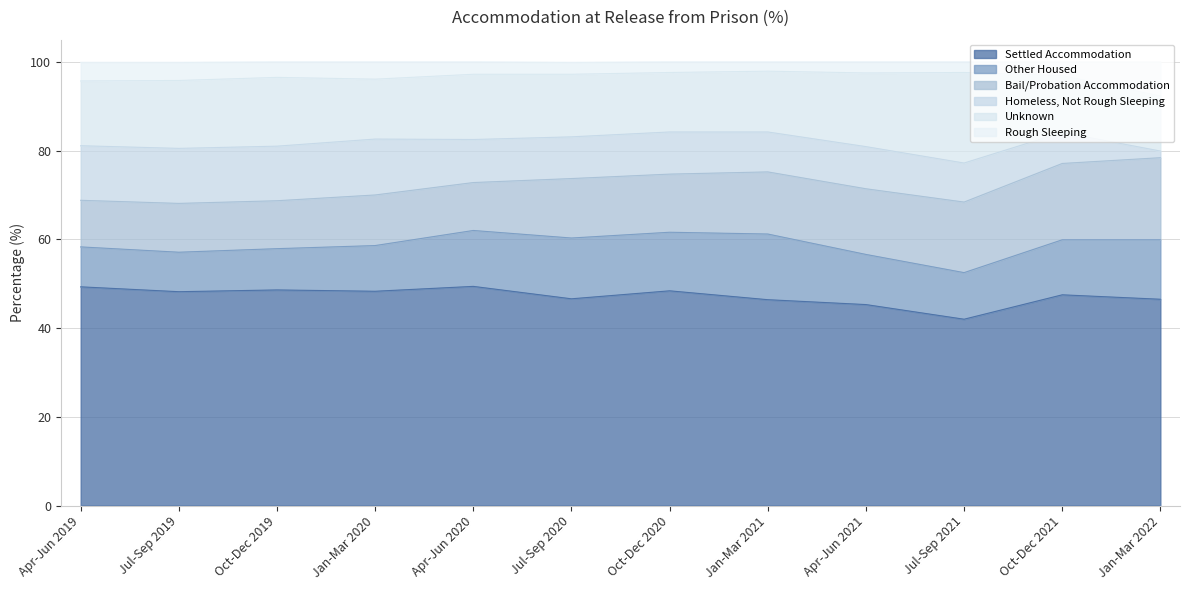

True or false: Homeless, Not Rough Sleeping and Settled Accommodation cross at least once.

False